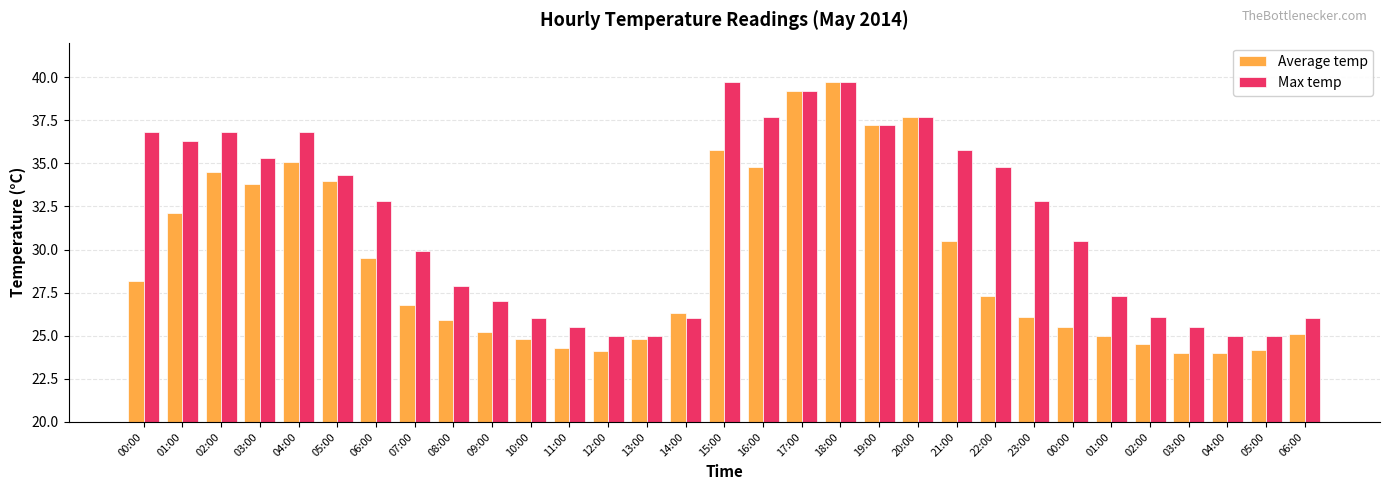

Rank the categories by Max temp value from lowest to highest.

12:00, 13:00, 04:00, 05:00, 11:00, 03:00, 10:00, 14:00, 06:00, 02:00, 09:00, 01:00, 08:00, 07:00, 00:00, 06:00, 23:00, 05:00, 22:00, 03:00, 21:00, 01:00, 00:00, 02:00, 04:00, 19:00, 16:00, 20:00, 17:00, 15:00, 18:00